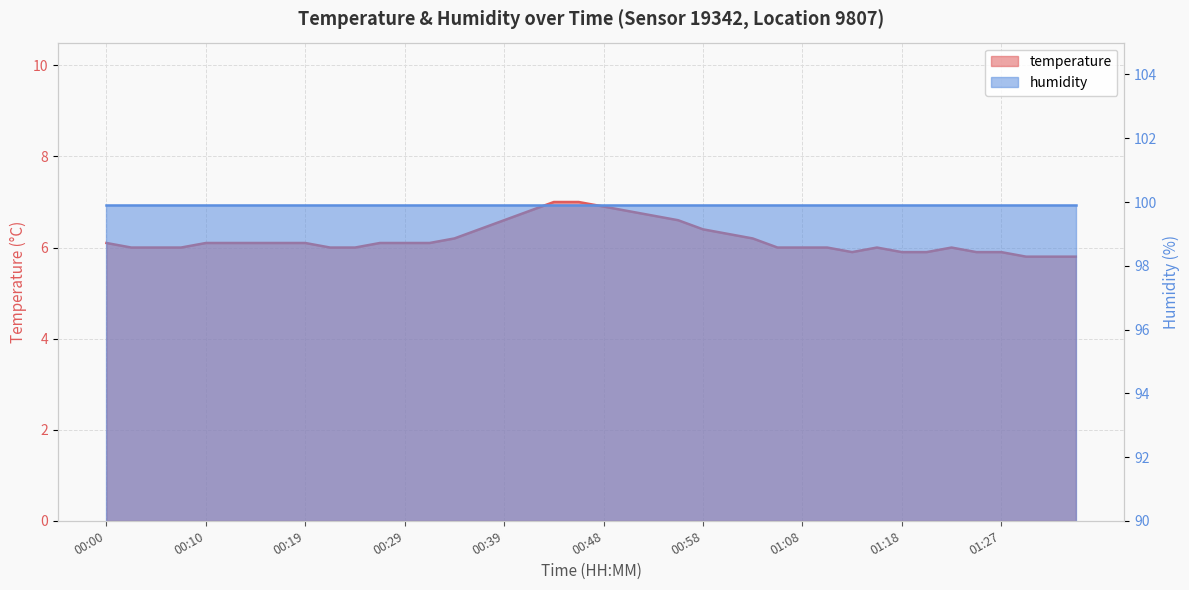

The chart shows a value of 3.0 at 00:10. True or false?

False